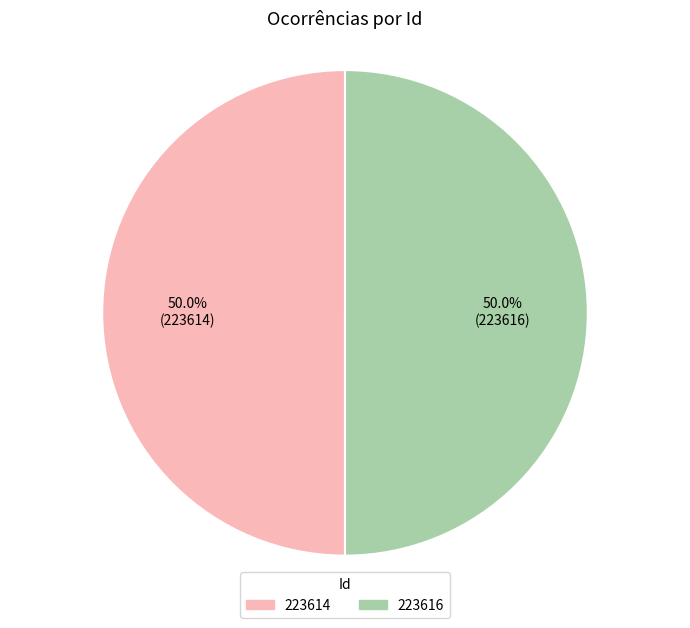

Do 223614 and 223616 together represent more than half of the pie?

Yes